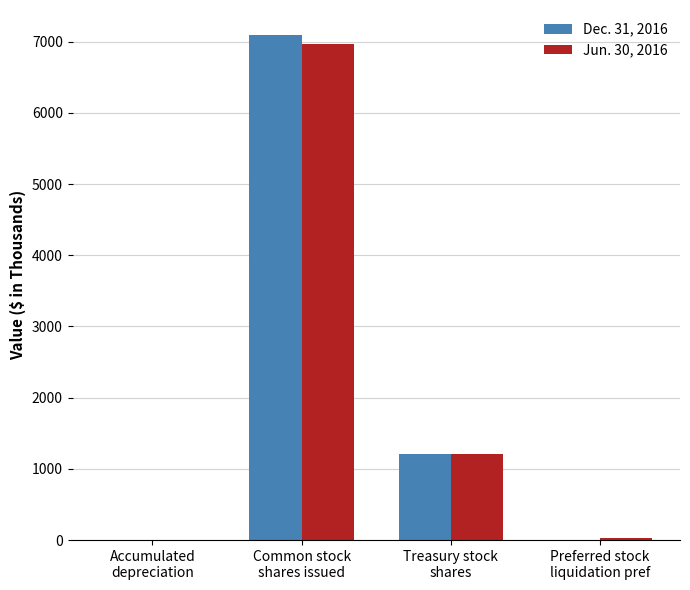

At which label does Jun. 30, 2016 first exceed 1209?

Common stock
shares issued